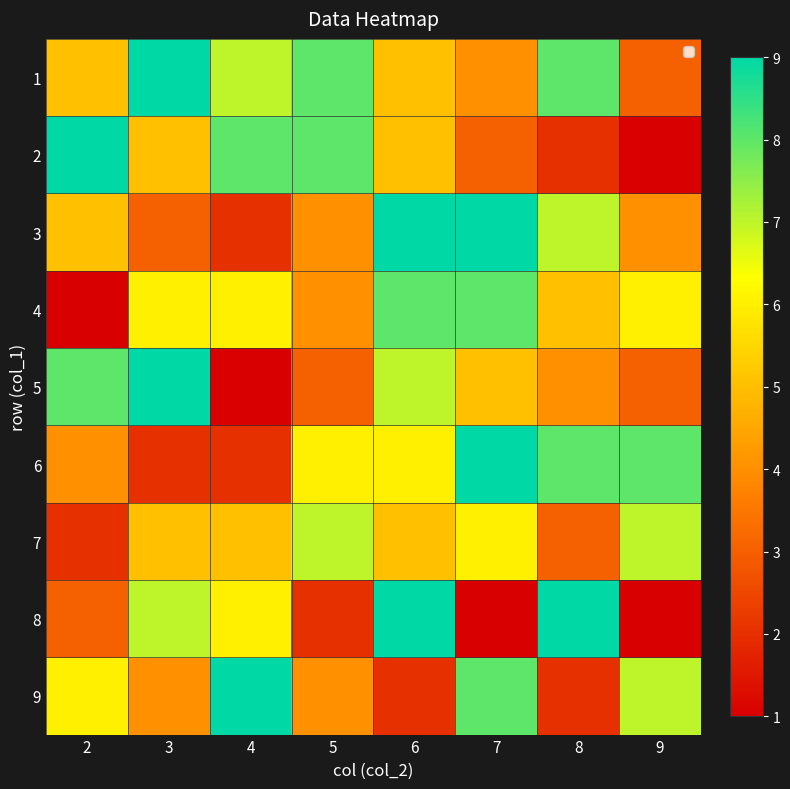

Reading left to right, what are all the values shown in this chart?

1: 2=5	3=9	4=7	5=8	6=5	7=4	8=8	9=3
2: 2=9	3=5	4=8	5=8	6=5	7=3	8=2	9=1
3: 2=5	3=3	4=2	5=4	6=9	7=9	8=7	9=4
4: 2=1	3=6	4=6	5=4	6=8	7=8	8=5	9=6
5: 2=8	3=9	4=1	5=3	6=7	7=5	8=4	9=3
6: 2=4	3=2	4=2	5=6	6=6	7=9	8=8	9=8
7: 2=2	3=5	4=5	5=7	6=5	7=6	8=3	9=7
8: 2=3	3=7	4=6	5=2	6=9	7=1	8=9	9=1
9: 2=6	3=4	4=9	5=4	6=2	7=8	8=2	9=7